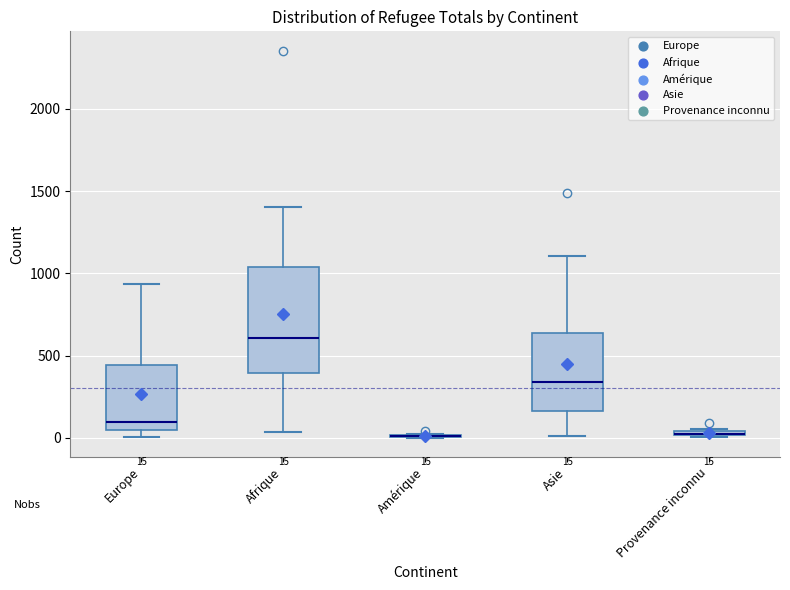

Comparing the boxes themselves (not the whiskers), which one is the tallest?

Afrique